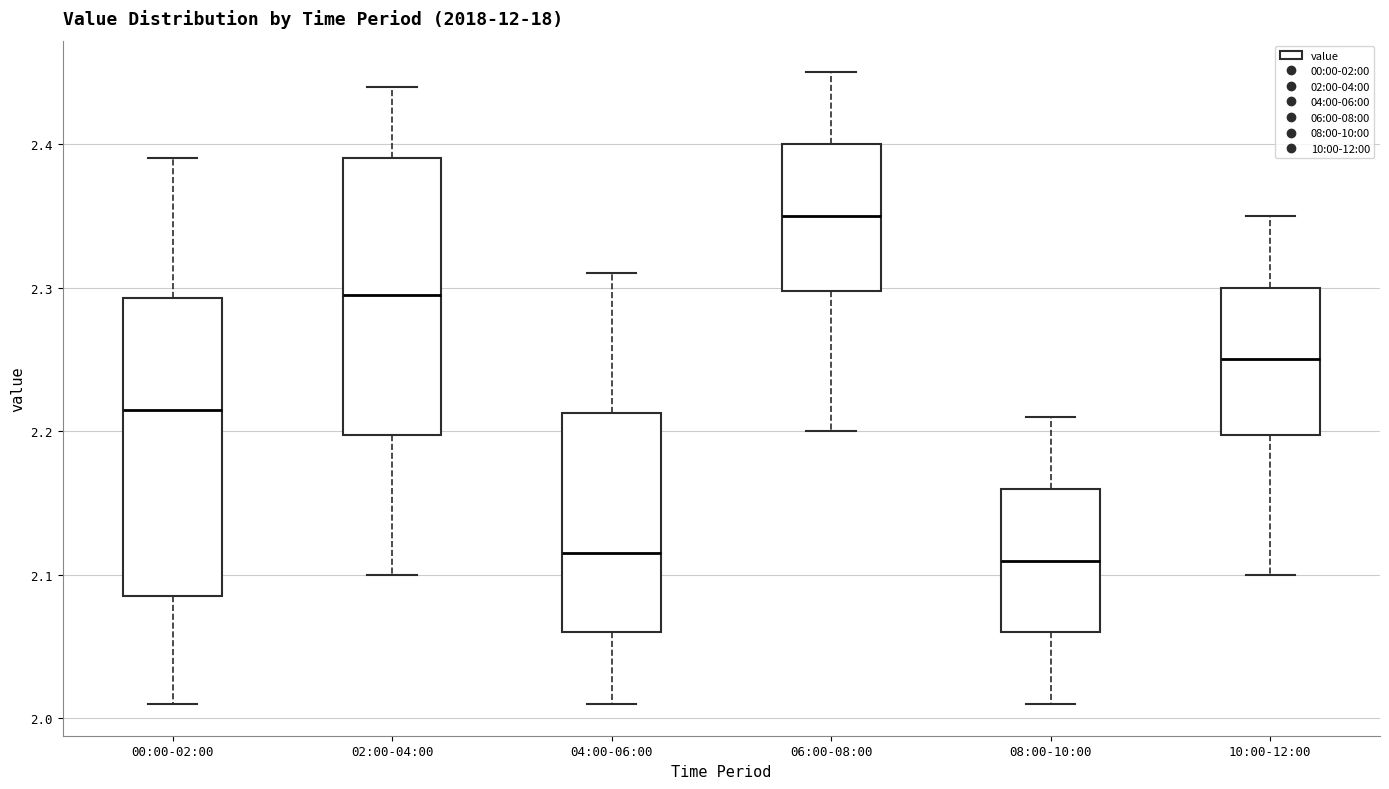

Reading left to right, transcribe this box plot: for each box, give where its median line is, the range the box spans, and where its two whiskers end, as read against the y-axis. The values are not printed on the chart, so give them approximately, as read against the axis.

00:00-02:00: median 2.22, box 2.09 to 2.29, whiskers 2.01 to 2.39
02:00-04:00: median 2.30, box 2.20 to 2.39, whiskers 2.10 to 2.44
04:00-06:00: median 2.12, box 2.06 to 2.21, whiskers 2.01 to 2.31
06:00-08:00: median 2.35, box 2.30 to 2.40, whiskers 2.20 to 2.45
08:00-10:00: median 2.11, box 2.06 to 2.16, whiskers 2.01 to 2.21
10:00-12:00: median 2.25, box 2.20 to 2.30, whiskers 2.10 to 2.35